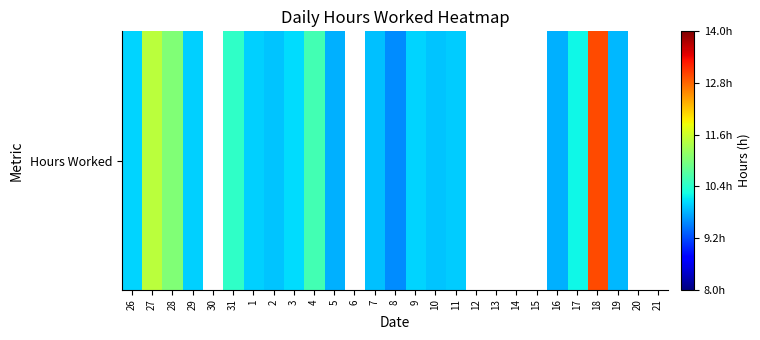

The value at 2 is -163.8. True or false?

False